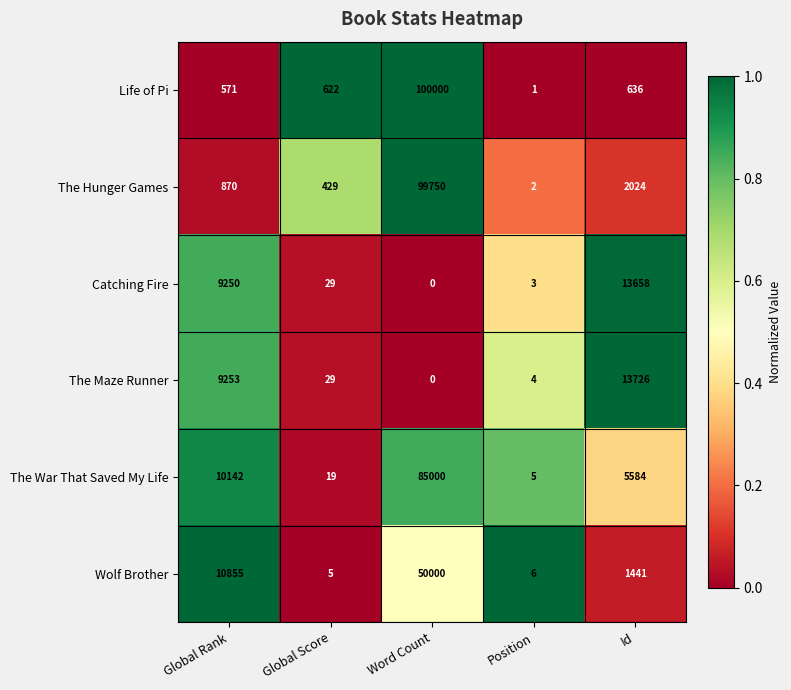

The Catching Fire series shows -6416 at Word Count. True or false?

False